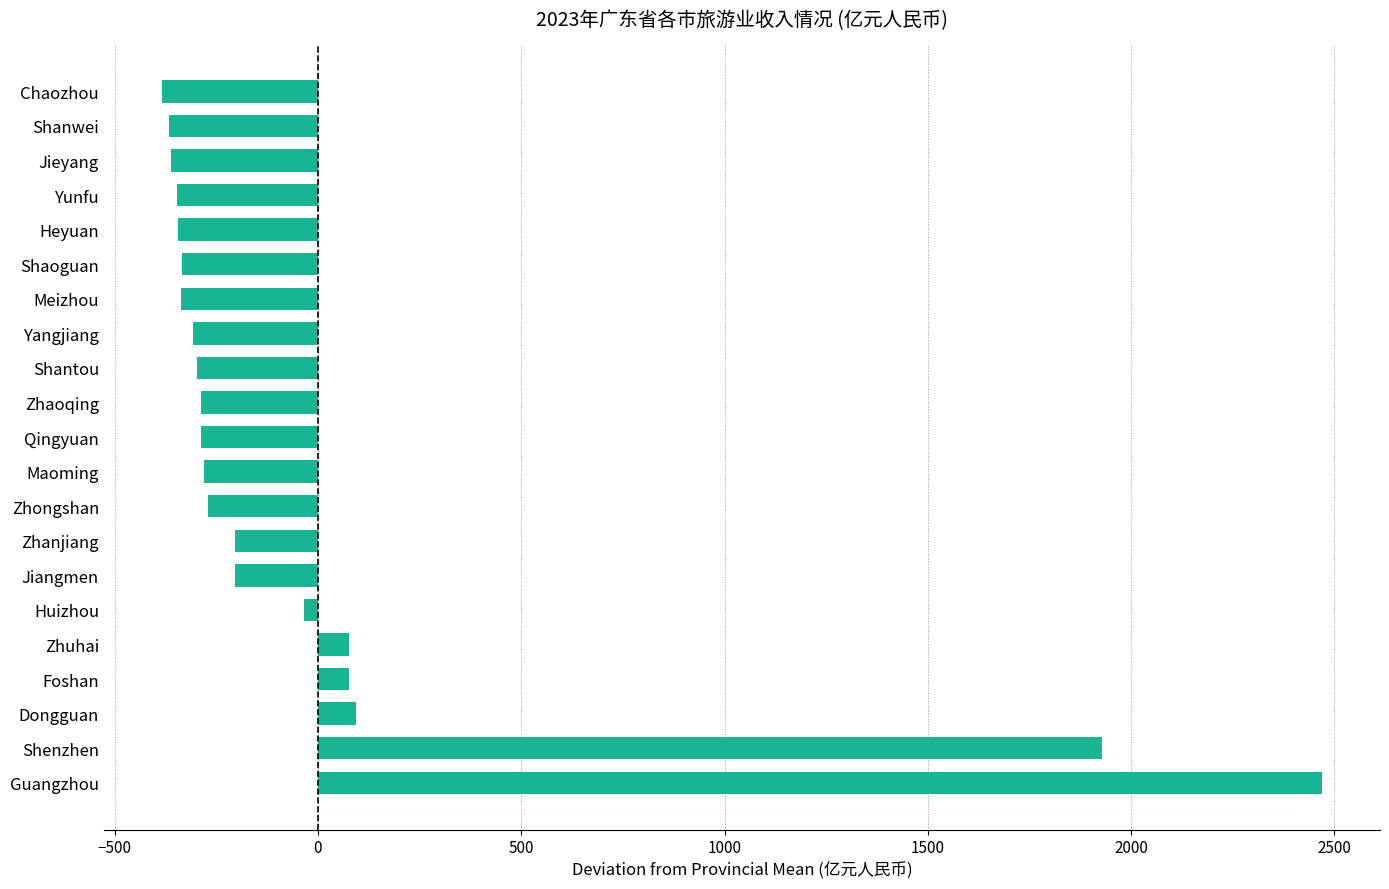

What is the difference between the maximum and minimum values?

2853.1